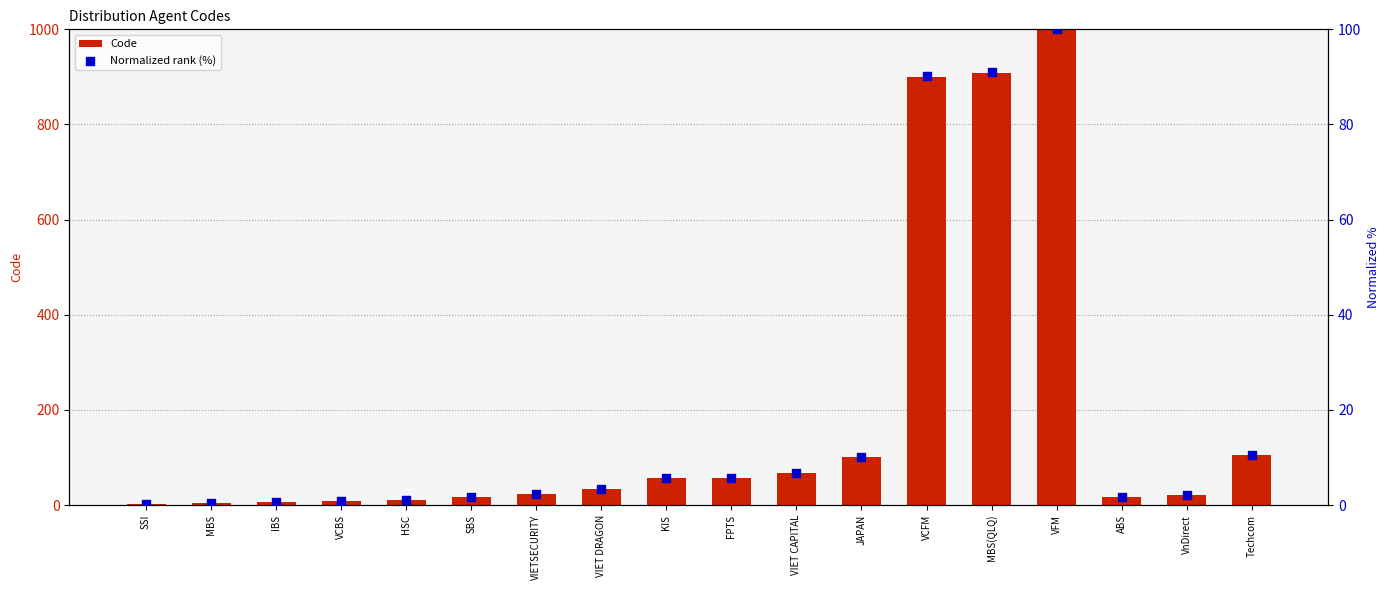

At how many categories does at least one series exceed 517?

3